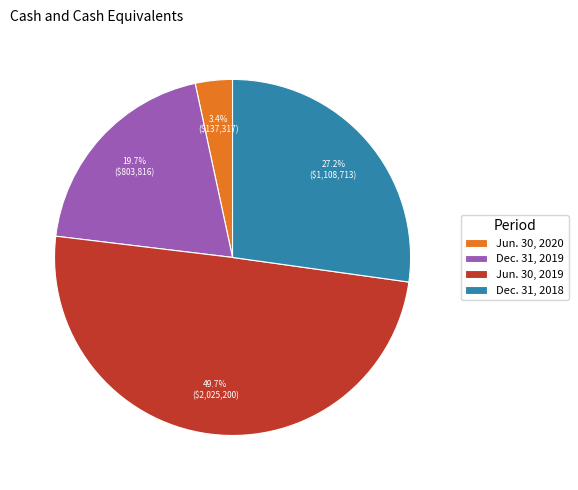

True or false: Jun. 30, 2020 accounts for 3% of the total.

True